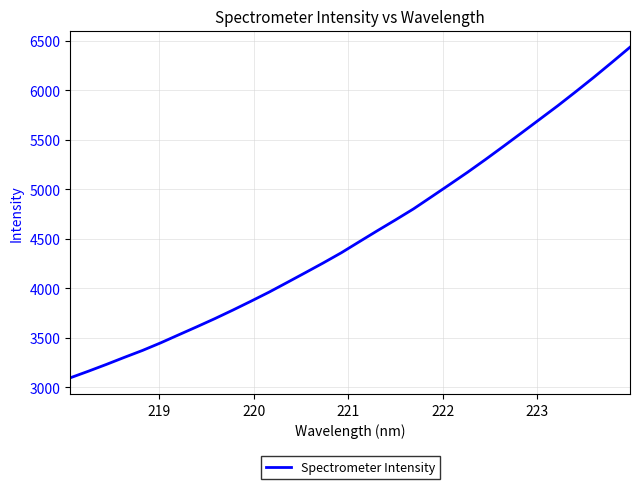

What is the minimum value shown in the chart?

3096.8